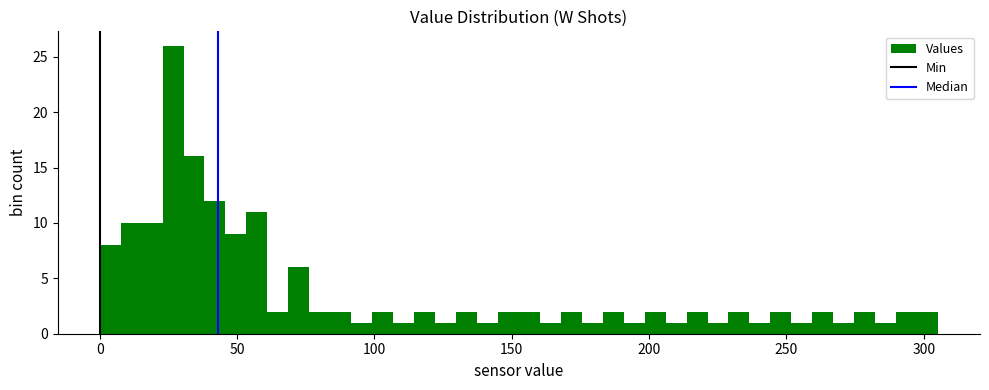

Read against the x-axis, roughly where is the centre of the tallest bar?

25